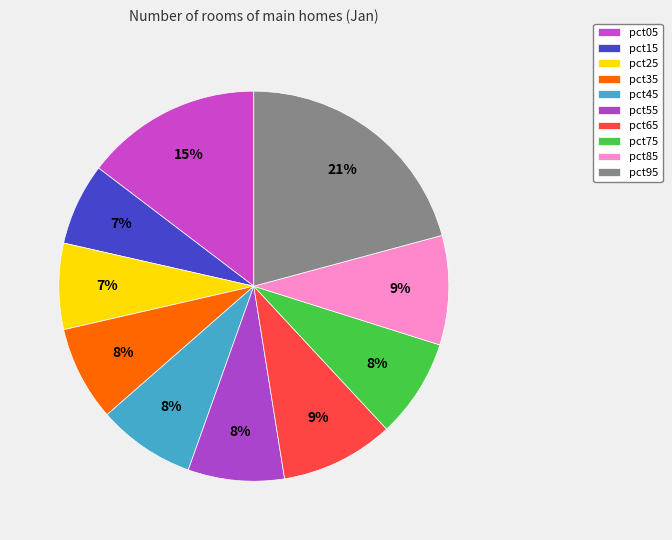

What percentage is NOT represented by pct35?

92.1%